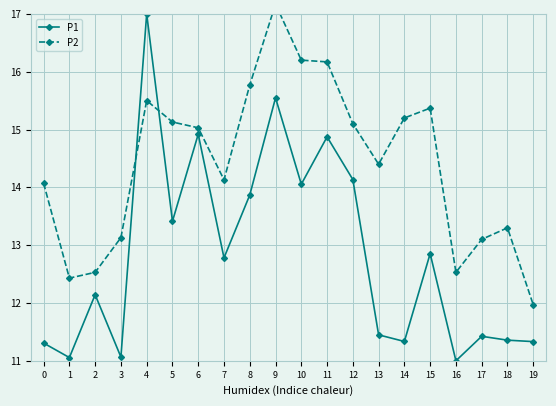

Where do P2 and P1 first cross each other?

3 and 4